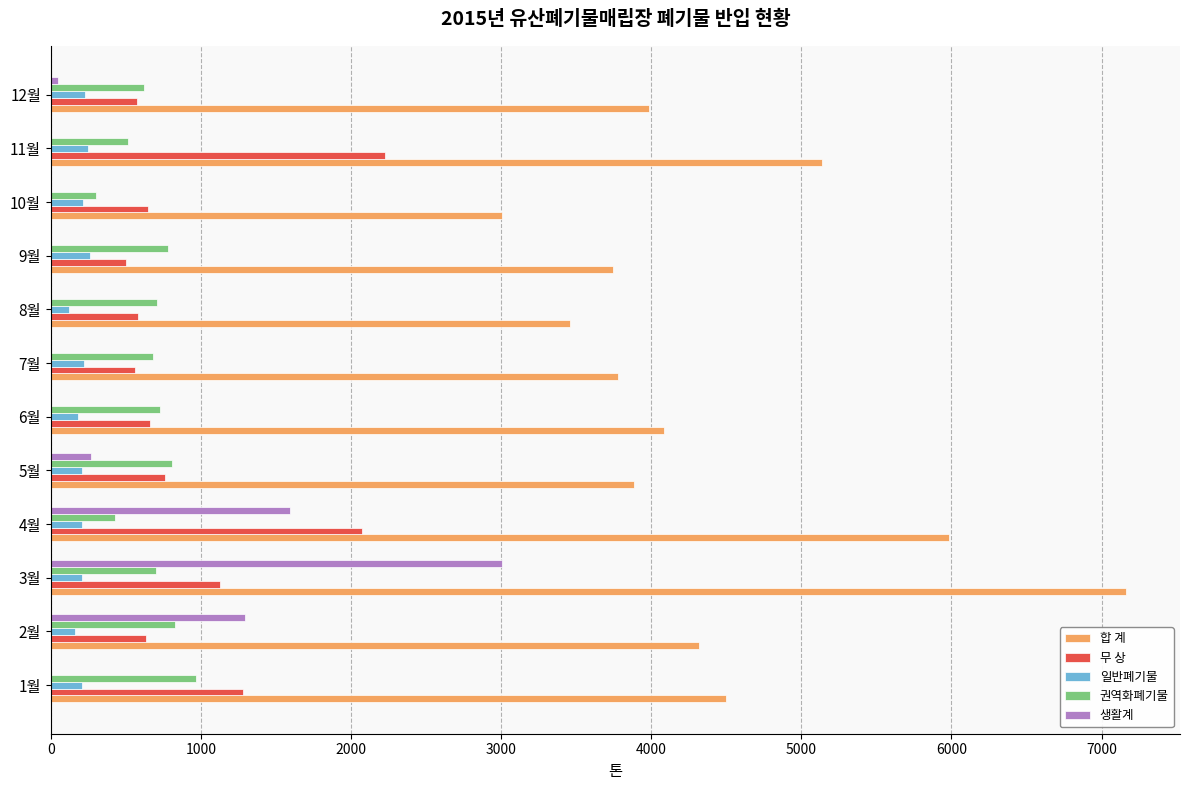

What is the maximum value for 일반폐기물?

263.9